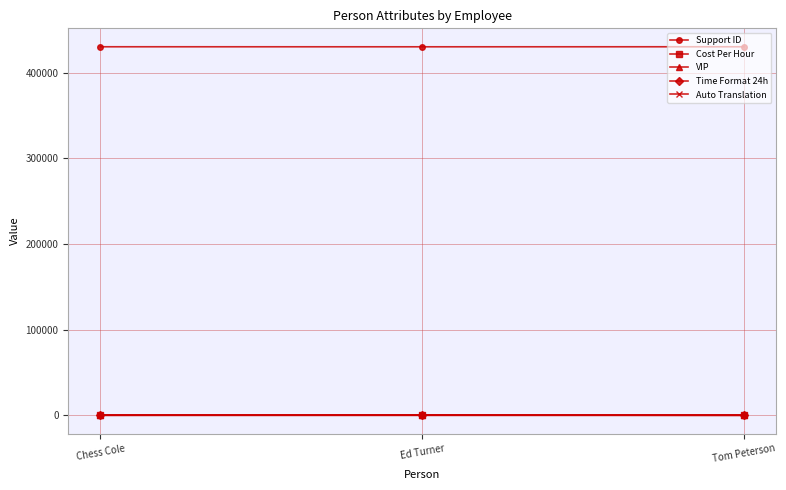

At how many categories does at least one series exceed 357775?

3